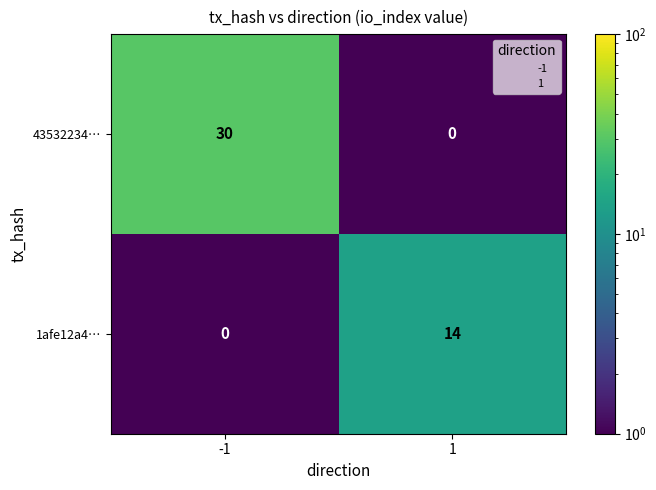

What is the maximum value shown in the chart?

30